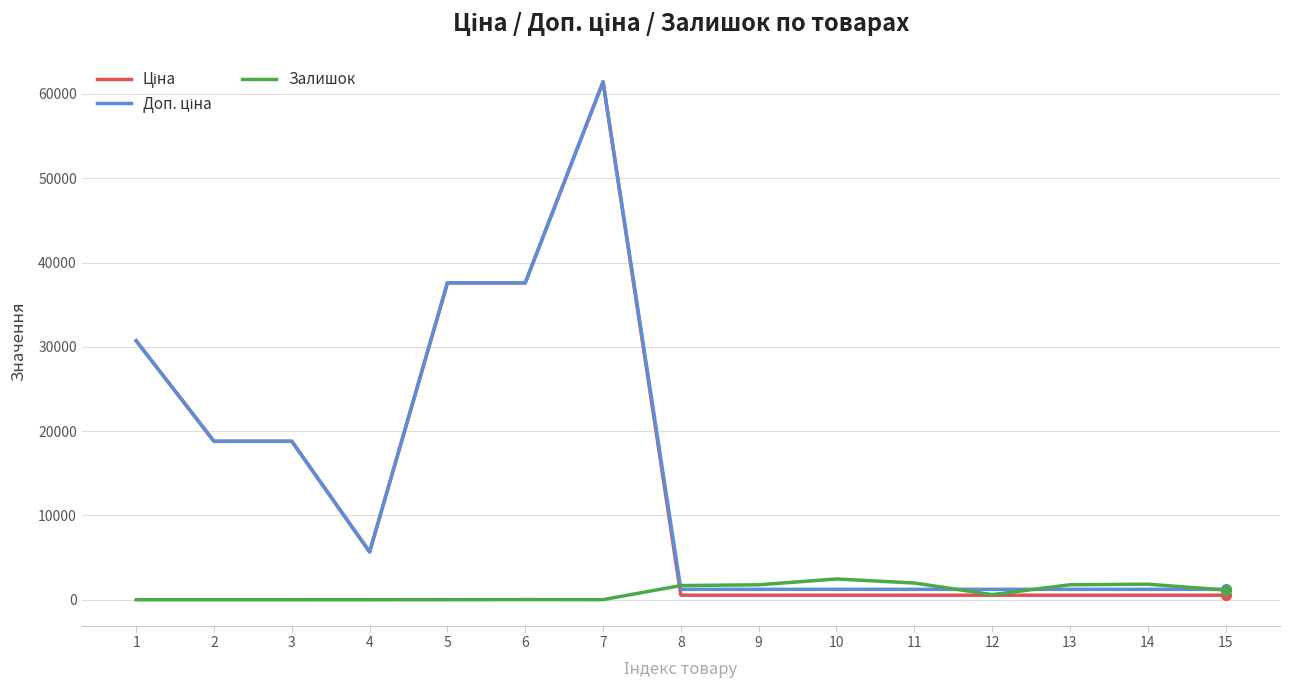

At which category is the sum across all series the highest?

7